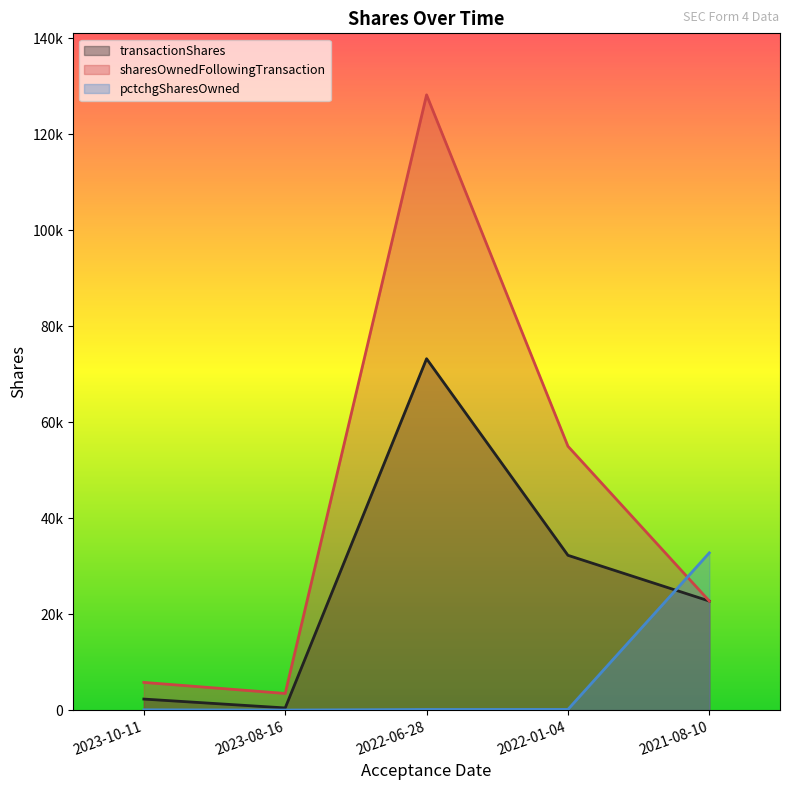

Which series has the largest total across all categories?

sharesOwnedFollowingTransaction